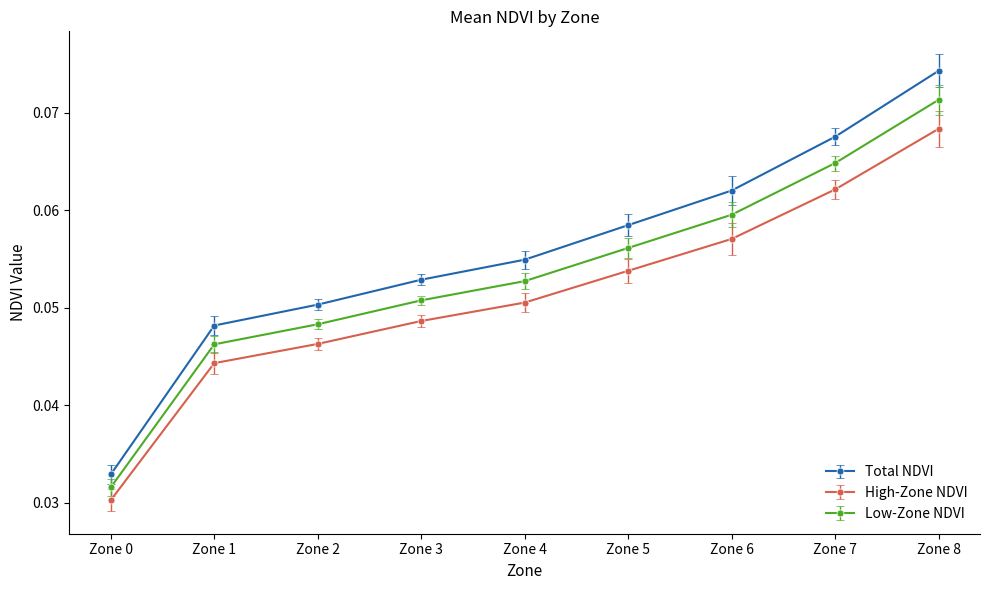

How many lines are shown in the chart?

3